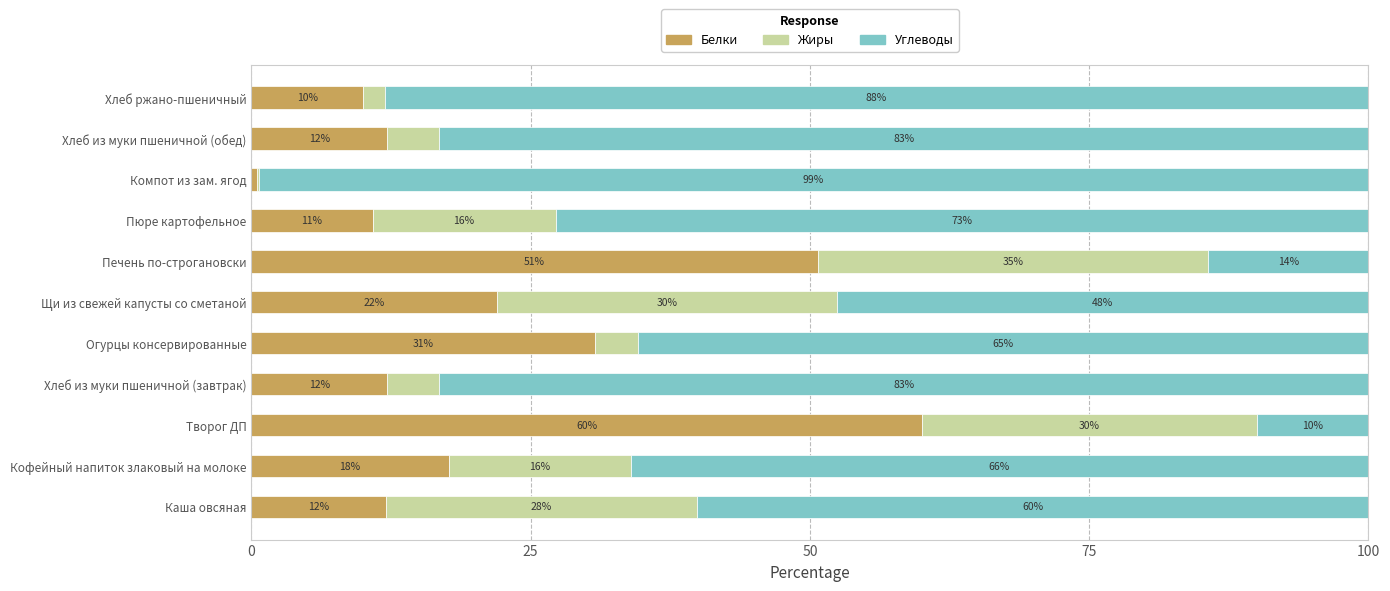

How many categories are shown in the chart?

11